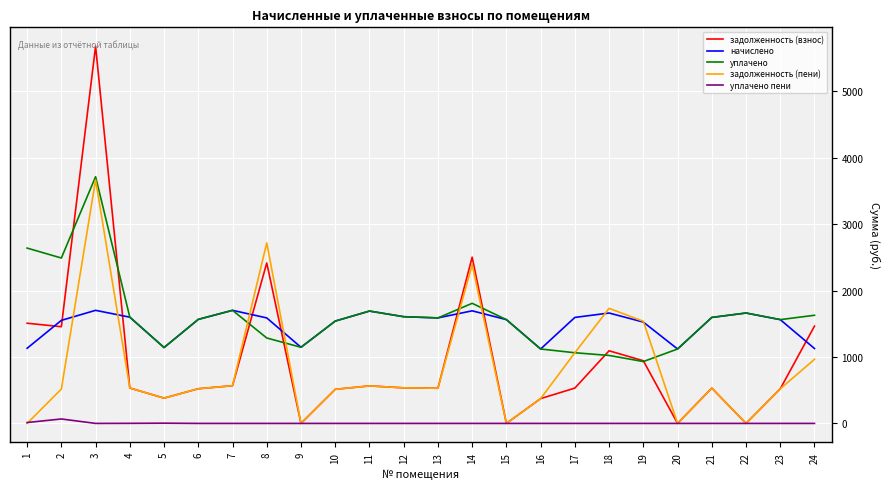

Rank the series at 14 from lowest to highest value.

уплачено пени, начислено, уплачено, задолженность (пени), задолженность (взнос)